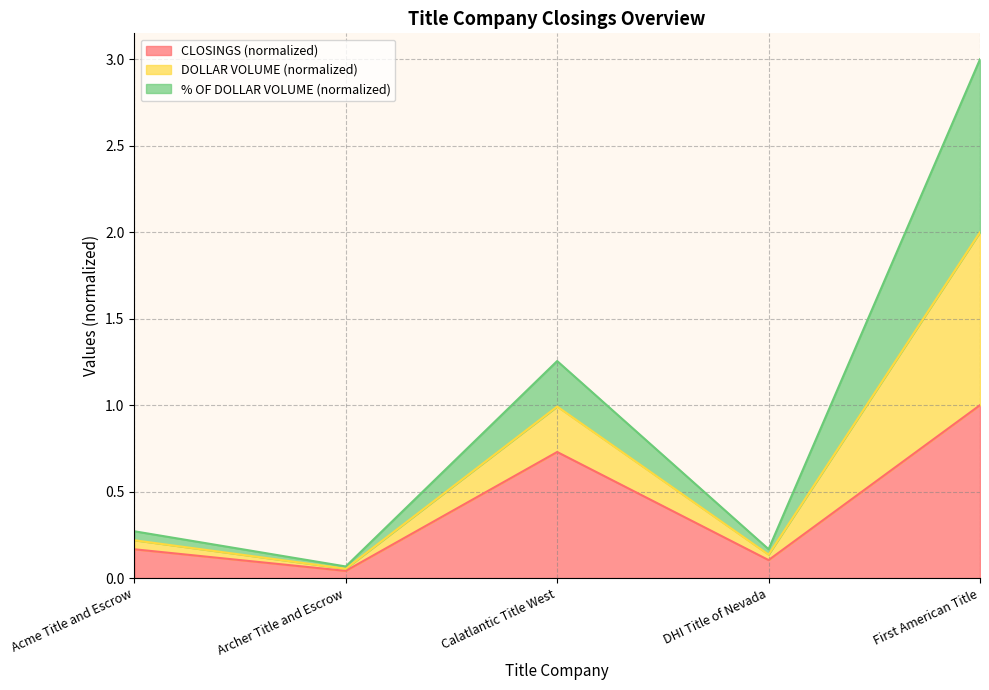

True or false: CLOSINGS and DOLLAR VOLUME cross at least once.

False